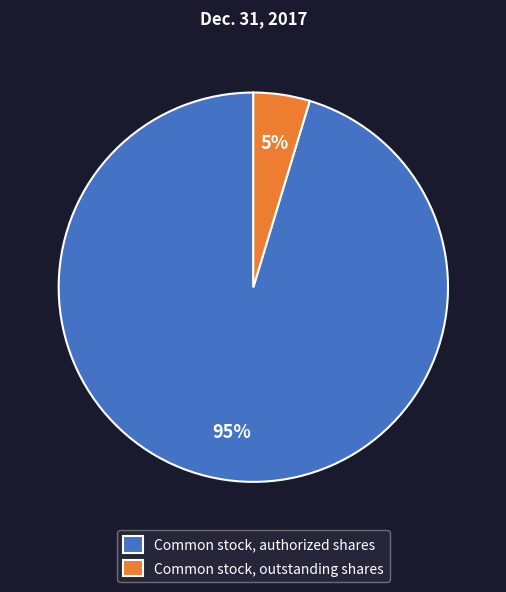

To the nearest percent, what portion does Common stock, authorized shares represent?

95%